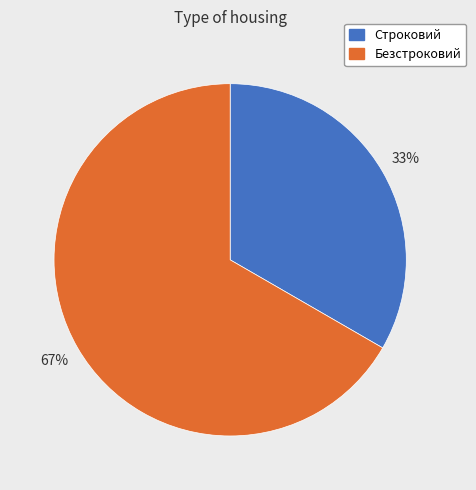

To the nearest percent, what is the combined percentage of Строковий and Безстроковий?

100%